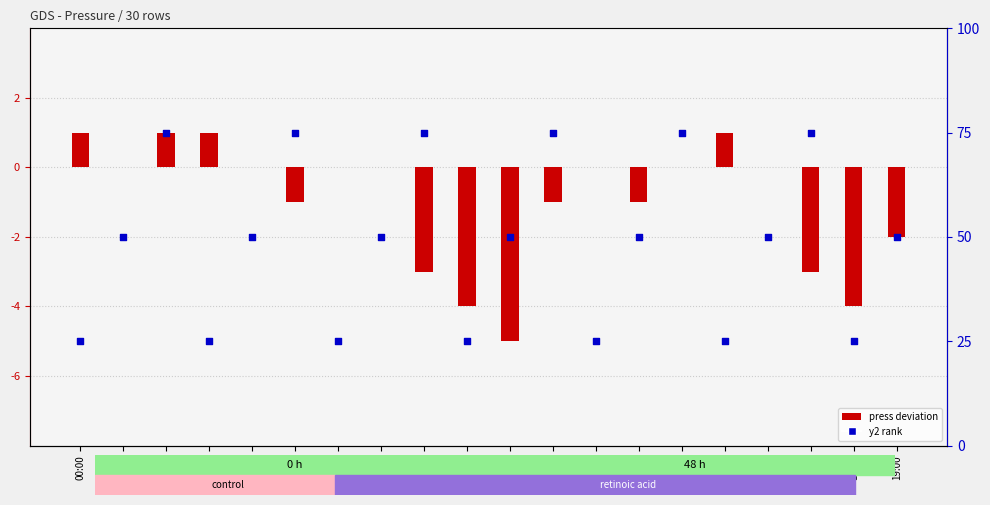

At how many categories does at least one series exceed 20?

20